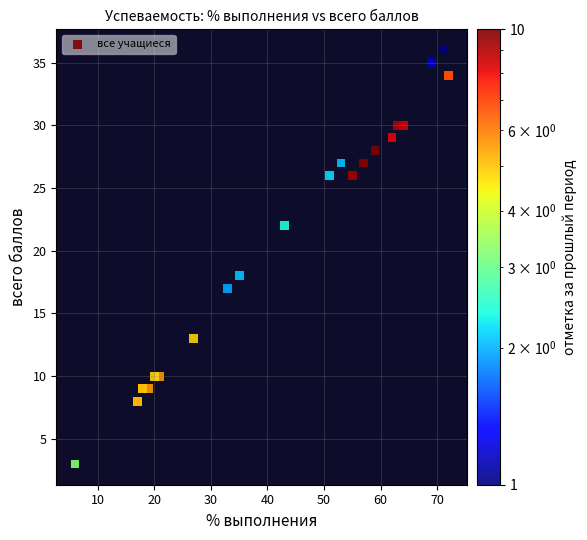

What Y value in the scatter plot is closest to 19?

18